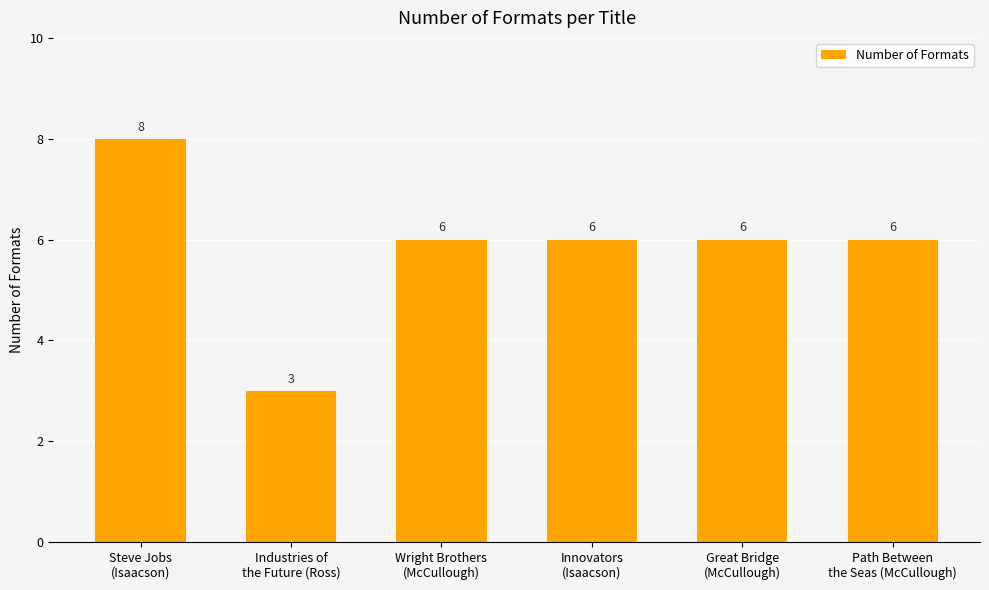

What is the label of the 2nd bar from the right?

Great Bridge
(McCullough)